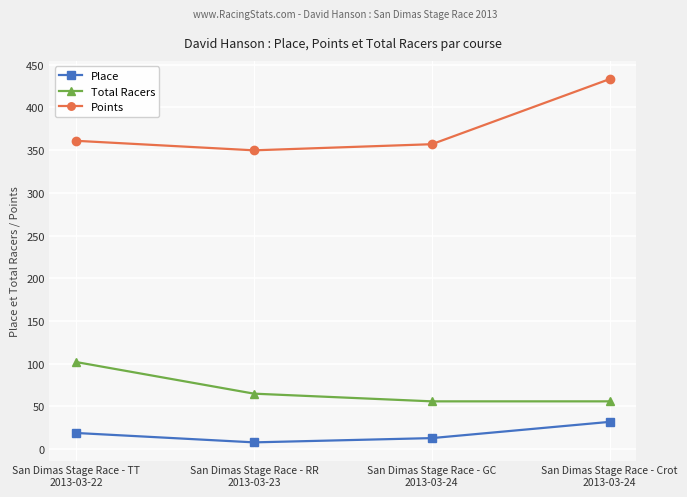

How many categories are shown in the chart?

4